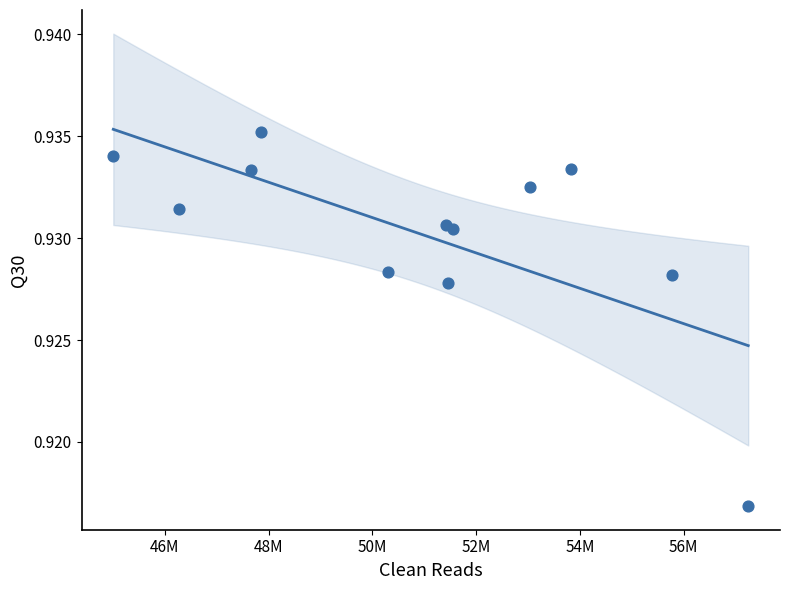

What is the range of X values (max minus min)?

12239436.0